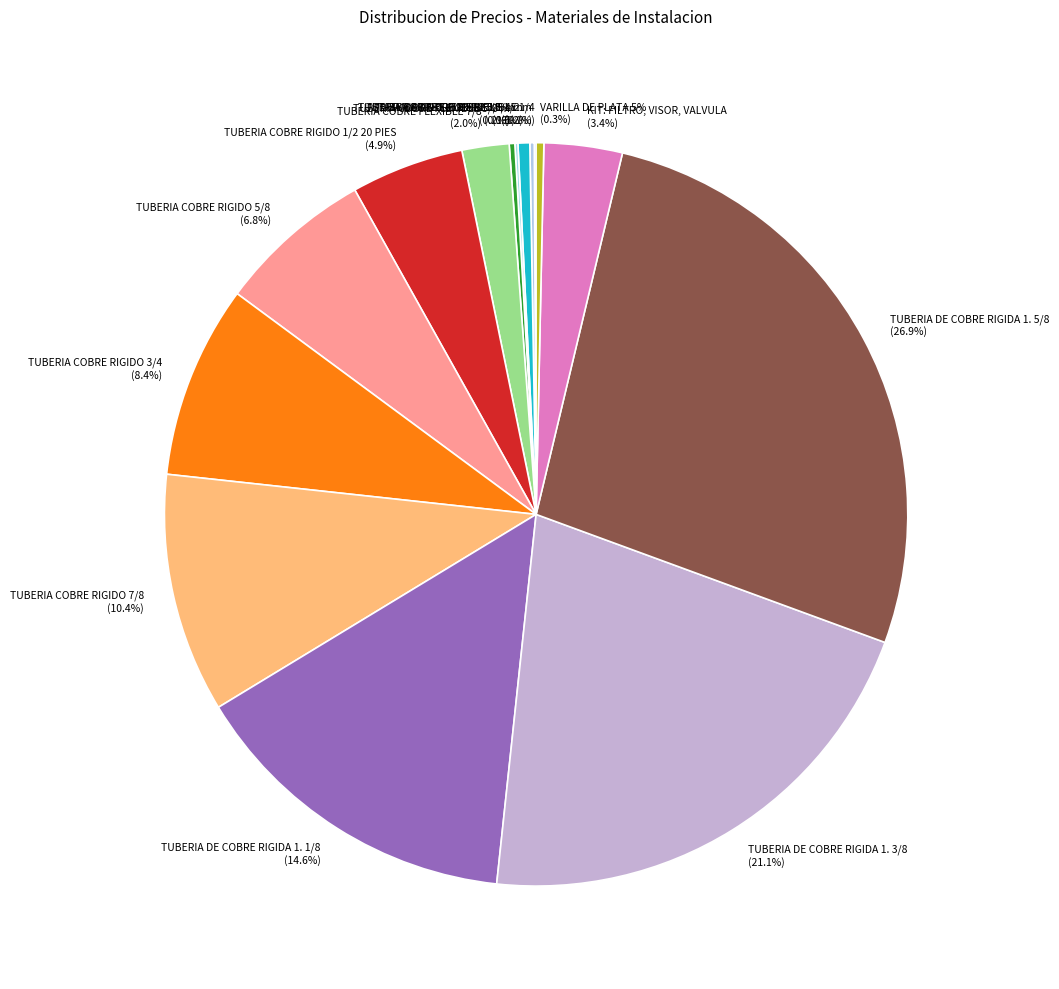

To the nearest percent, what portion does TUBERIA COBRE RIGIDO 5/8 represent?

7%